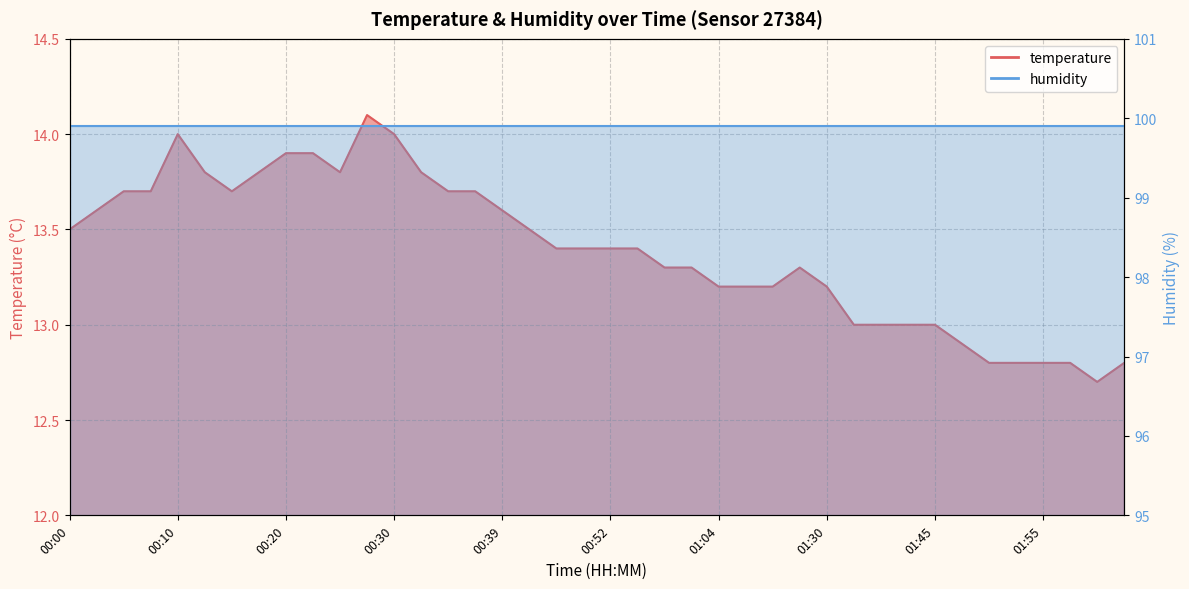

What is the smallest value displayed?

12.7